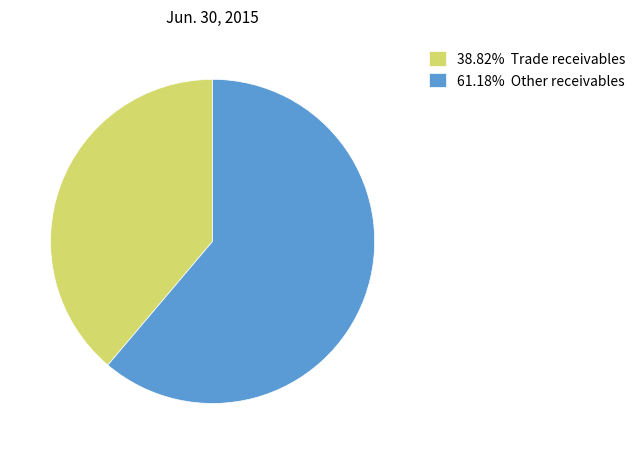

How many segments does this pie chart have?

2